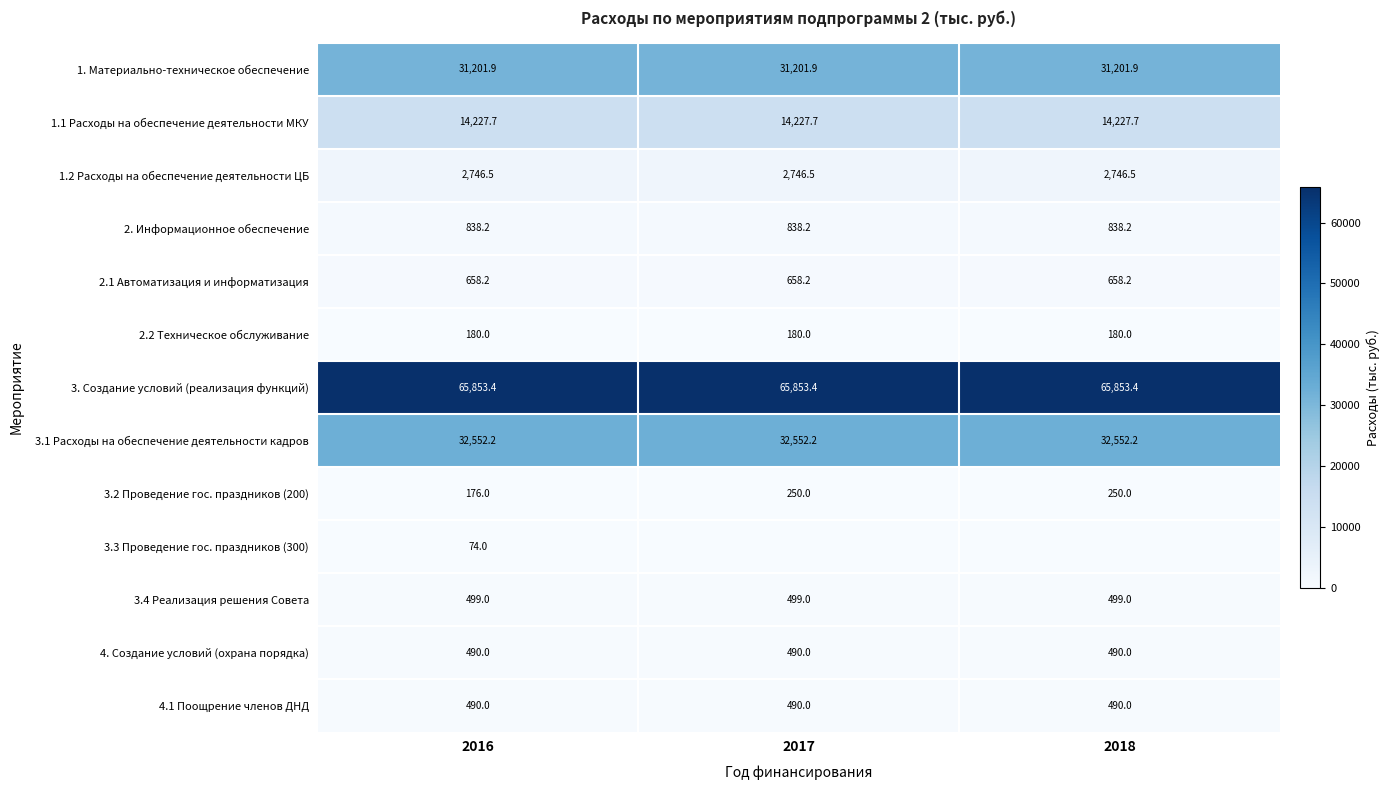

Read the 2. Информационное обеспечение value at 2017.

838.2